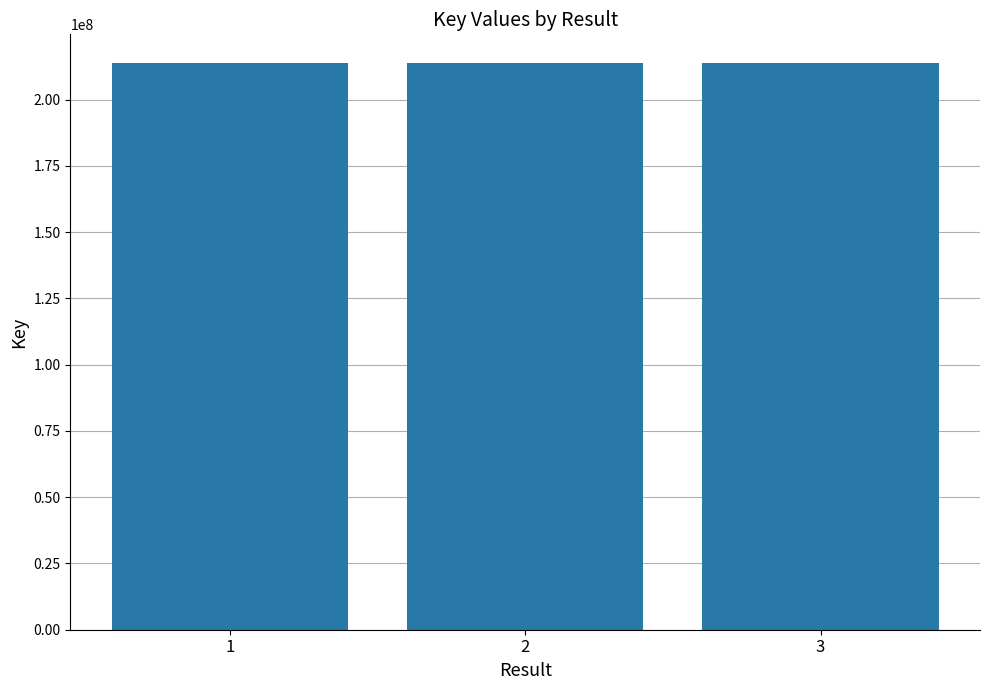

Are the bars horizontal?

No